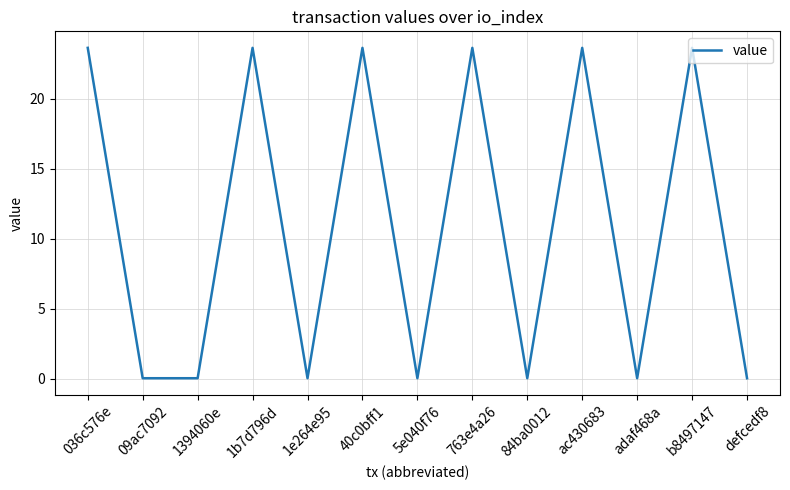

The value at ac430683 is 11.9. True or false?

False